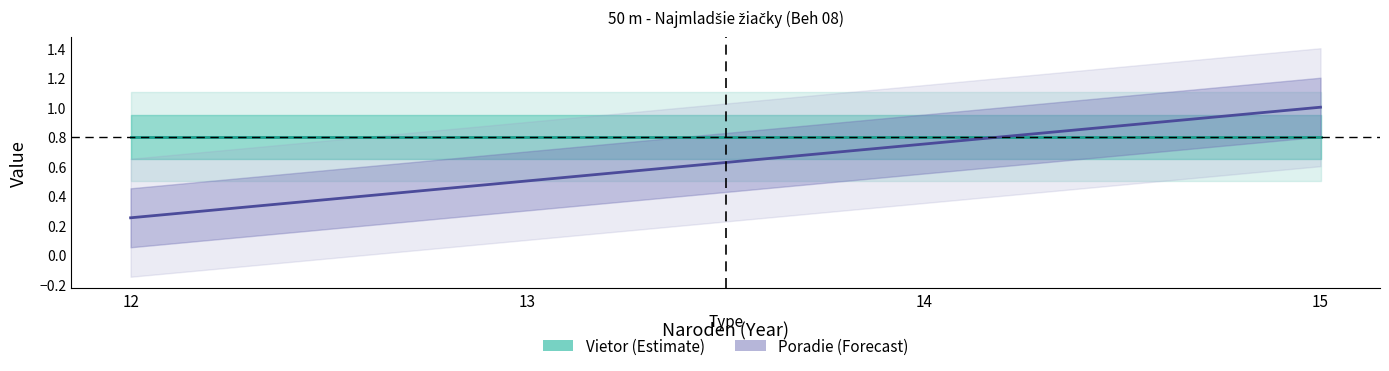

Which series ends up on top after the final intersection of Poradie (Forecast) and Vietor (Estimate)?

Poradie (Forecast)